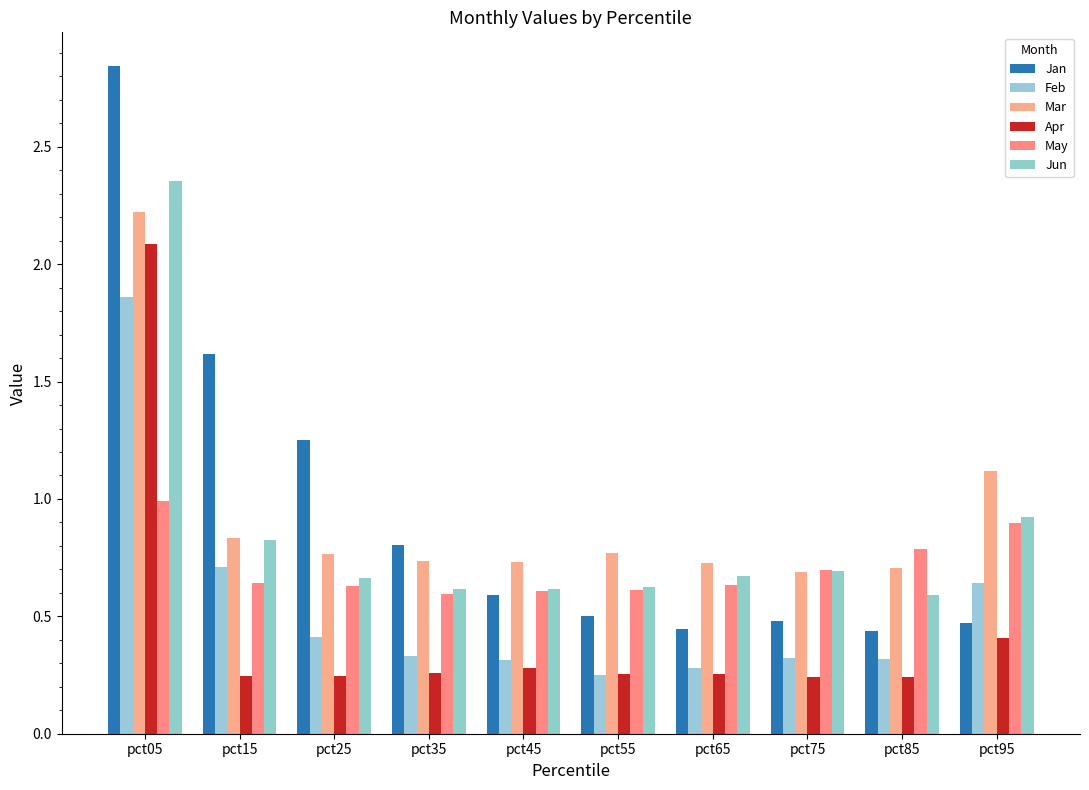

What are all the series names shown in the legend?

Jan, Feb, Mar, Apr, May, Jun